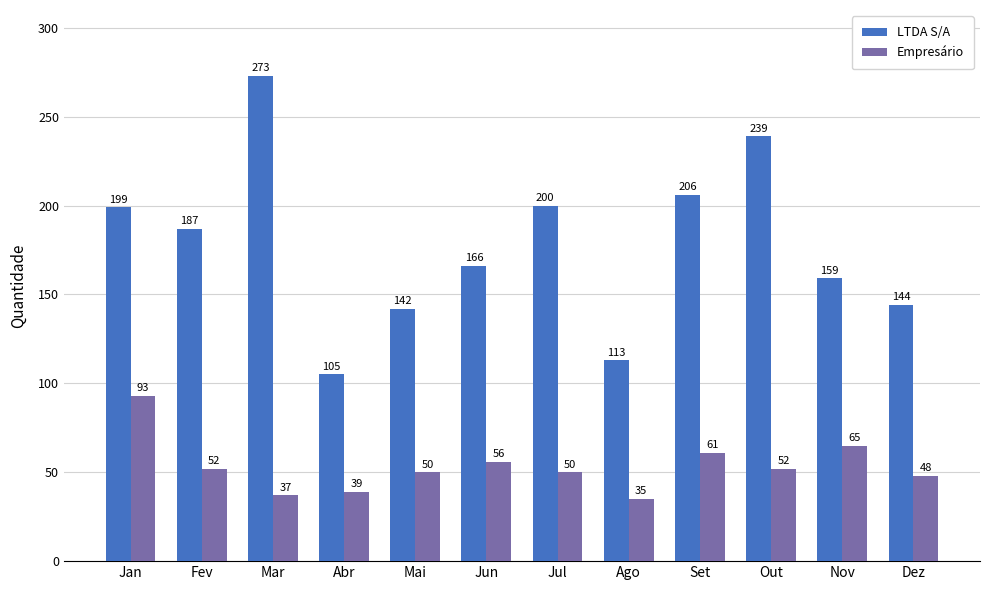

Is it true that Empresário equals 65 at Nov?

True